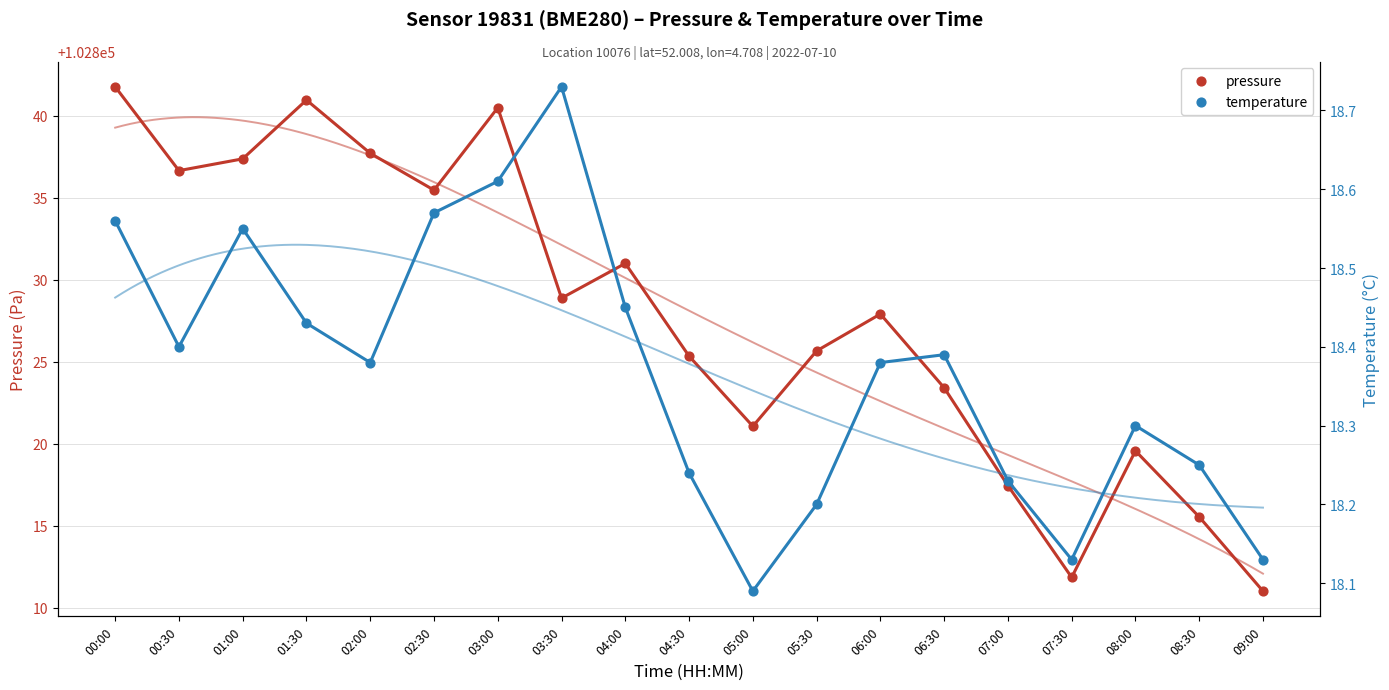

Is the value of temperature at 03:00 greater than the value of pressure at 00:00?

No